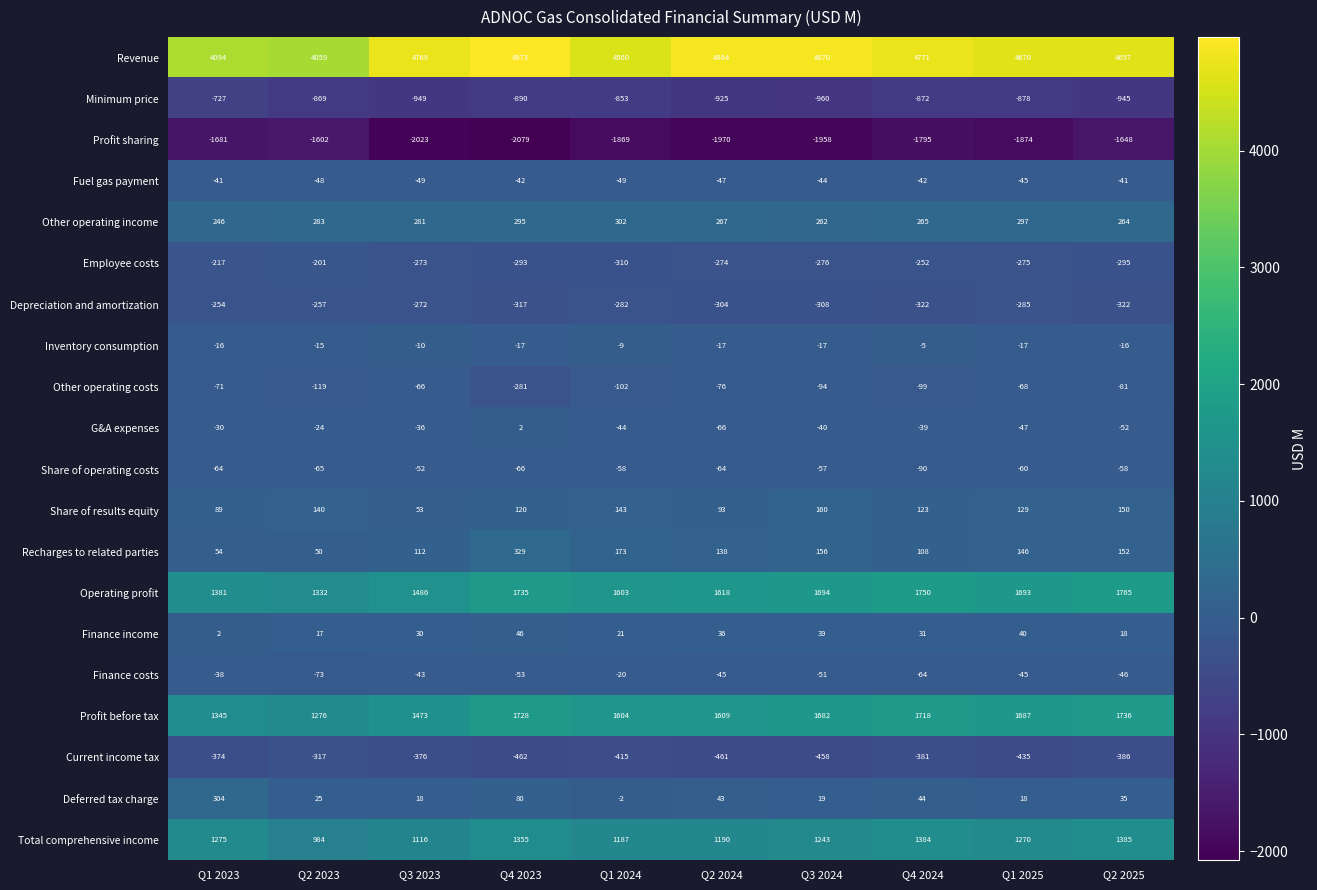

Which series has the largest total across all categories?

Revenue